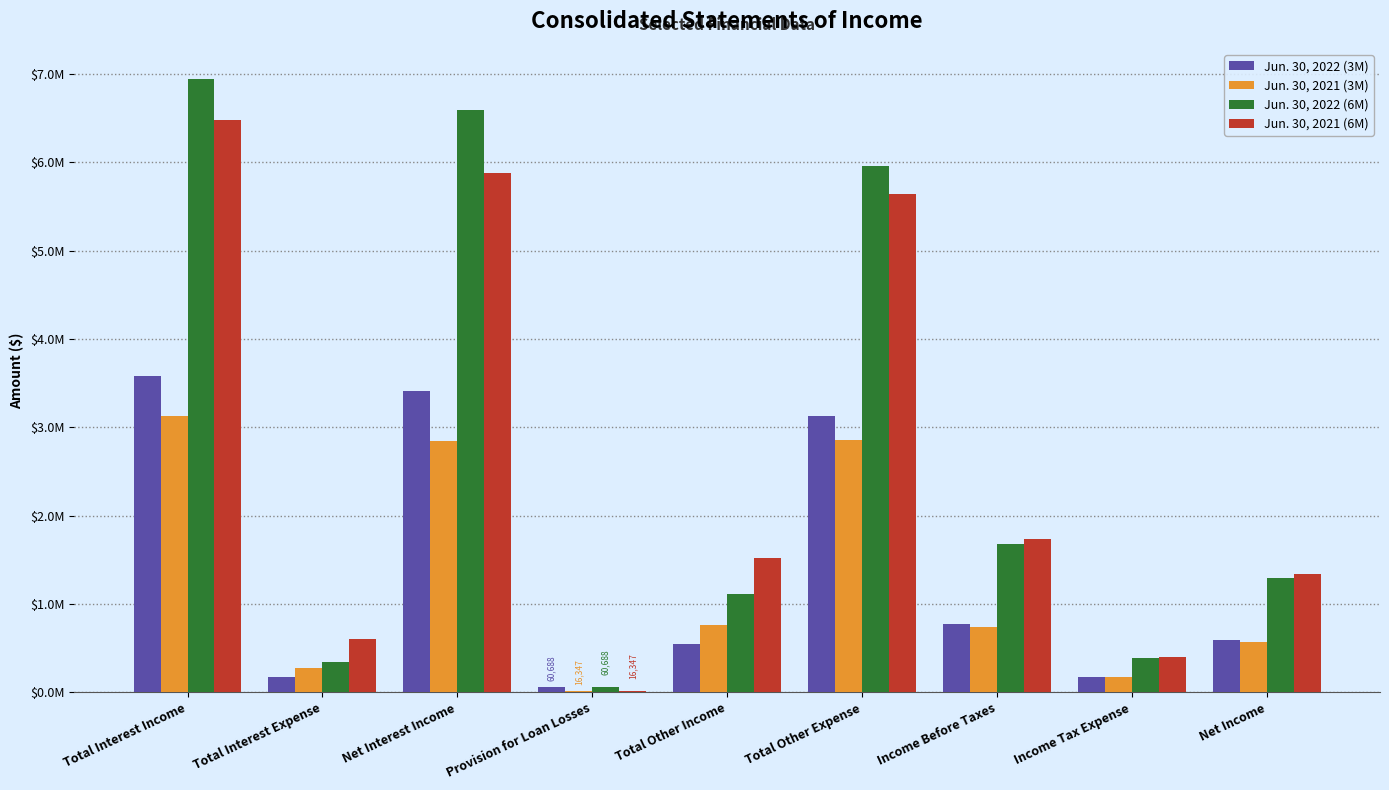

What is the total value across all series at Total Other Expense?

17577540